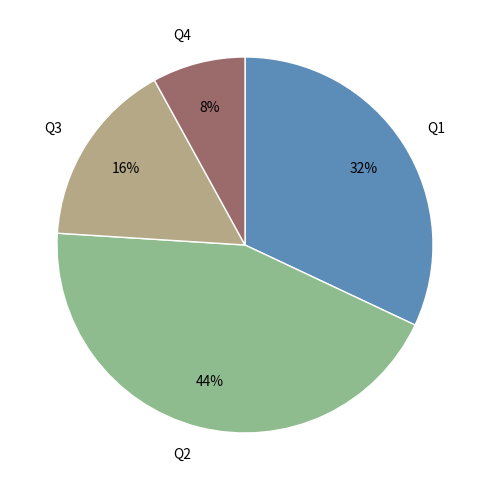

To the nearest percent, what is the difference between the Q1 and Q2 slice percentages?

12%